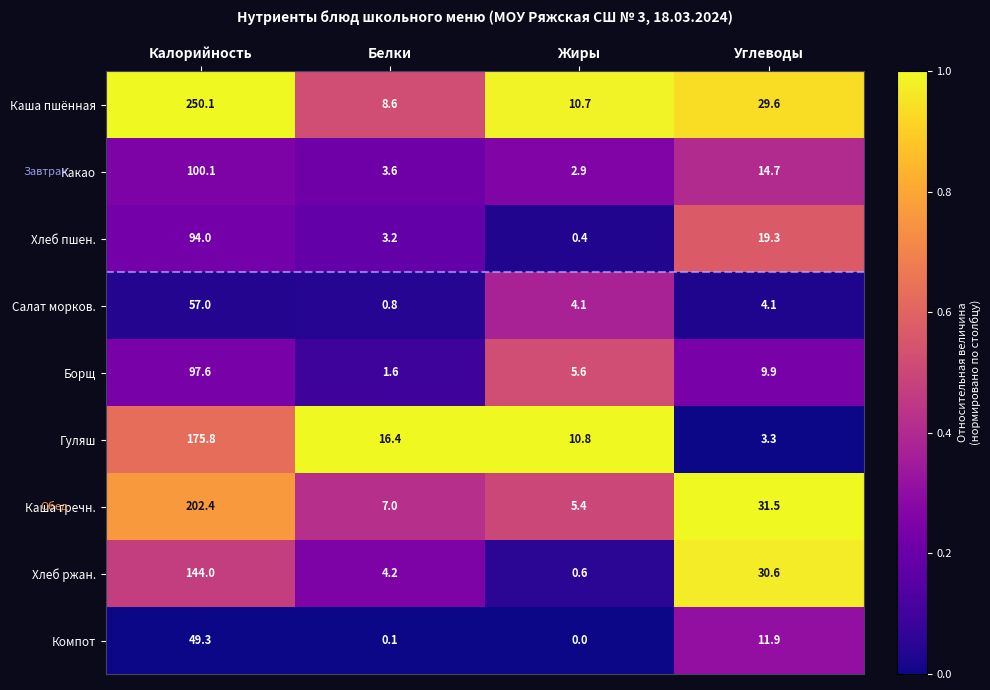

Read the Гуляш value at Углеводы.

3.3